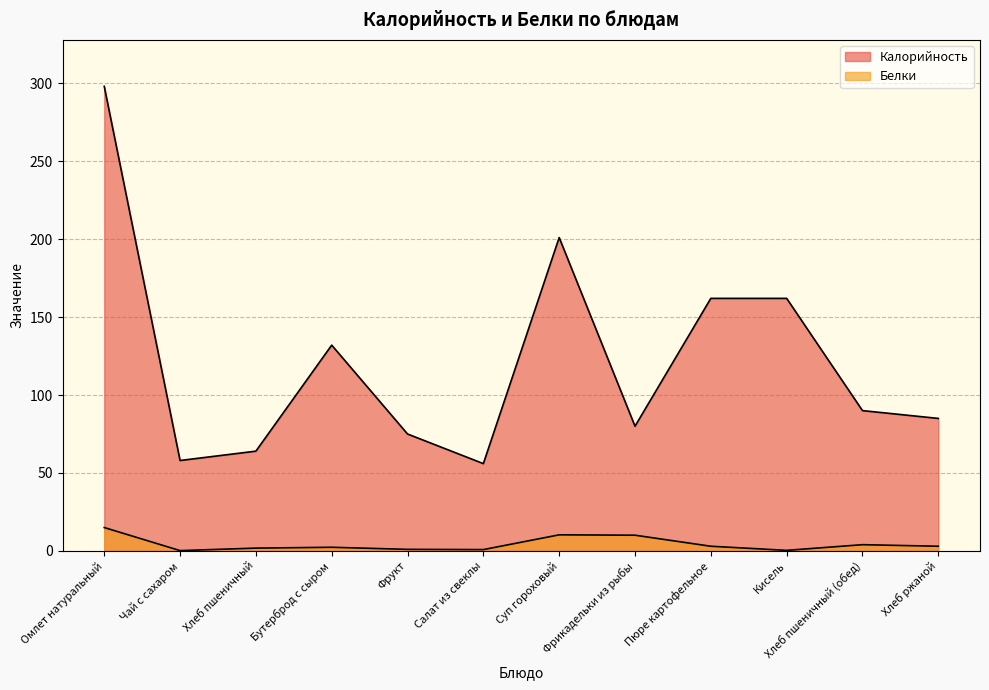

True or false: Калорийность and Белки intersect in this chart.

False